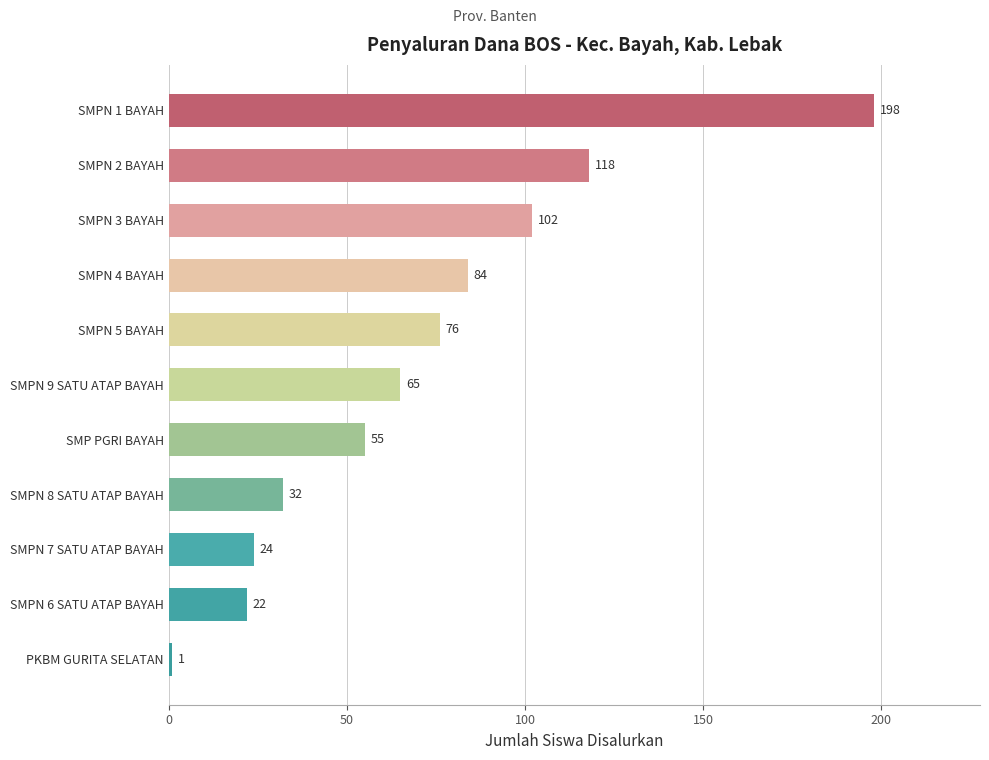

Is it true that the value at SMPN 7 SATU ATAP BAYAH is 24?

True